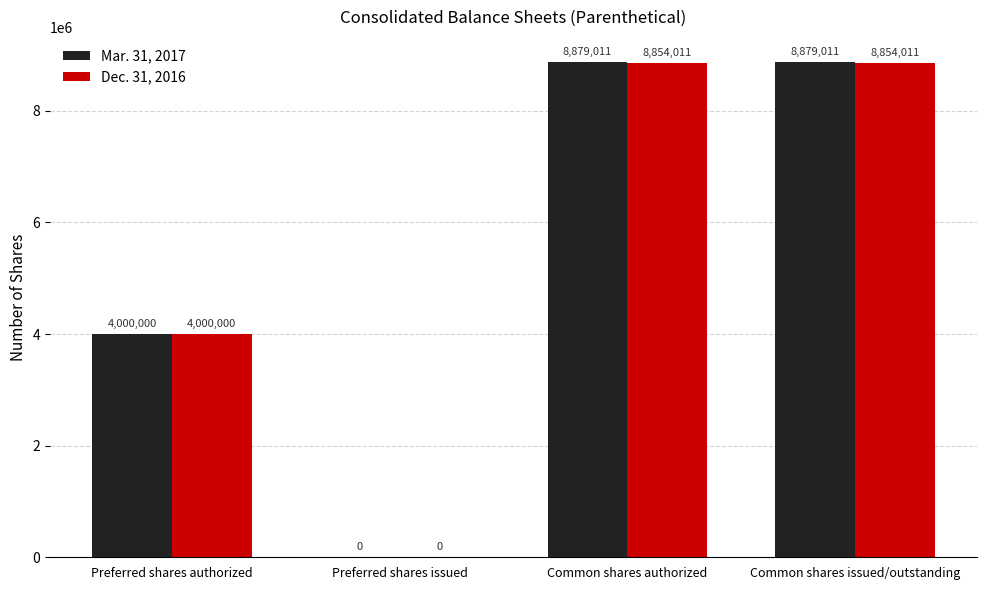

Reading right to left, list all the values displayed in this chart.

Mar. 31, 2017: Common shares issued/outstanding=8879011	Common shares authorized=8879011	Preferred shares issued=0	Preferred shares authorized=4000000
Dec. 31, 2016: Common shares issued/outstanding=8854011	Common shares authorized=8854011	Preferred shares issued=0	Preferred shares authorized=4000000